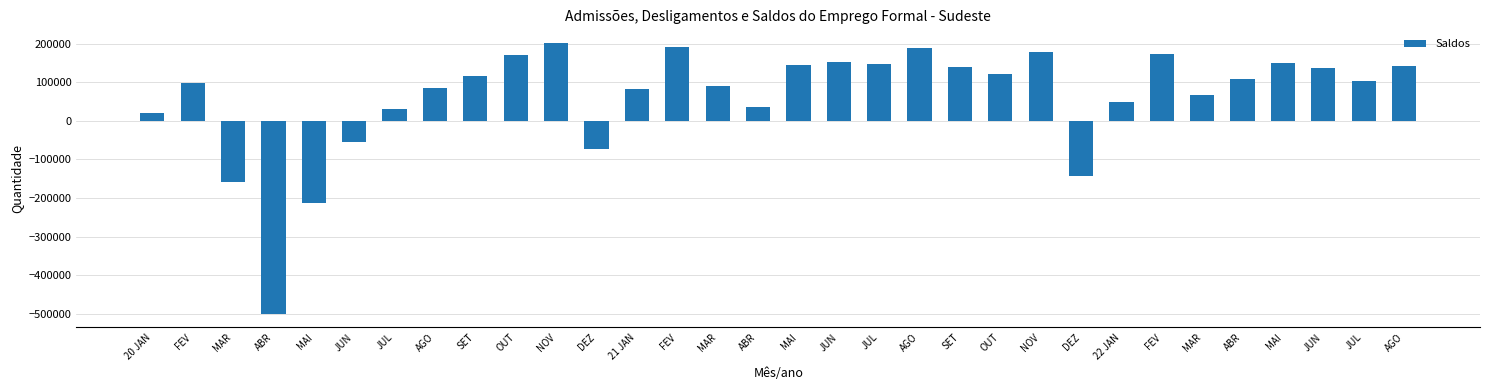

Is it true that the value at SET is 249952?

False